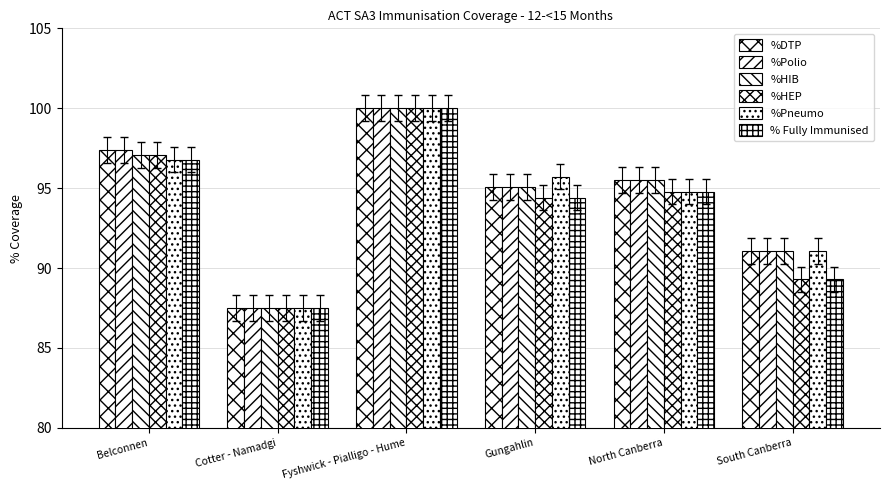

What is the difference between the maximum and minimum values in the %Pneumo series?

12.5